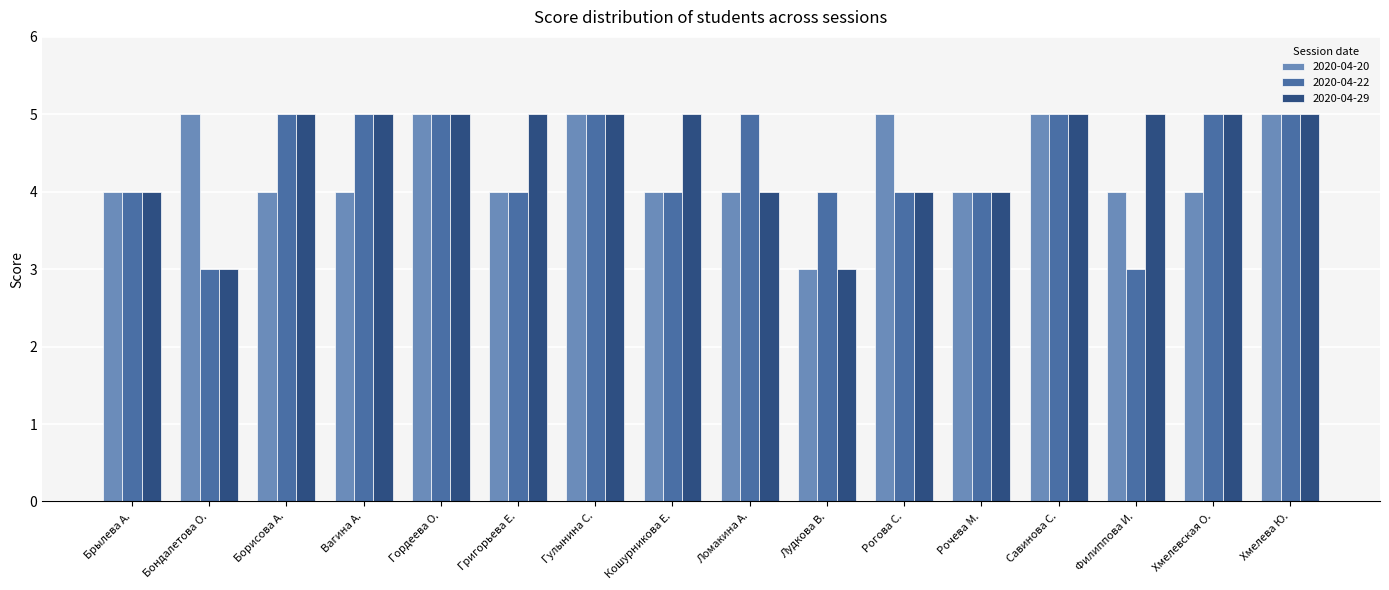

Count the number of categories in the chart.

16